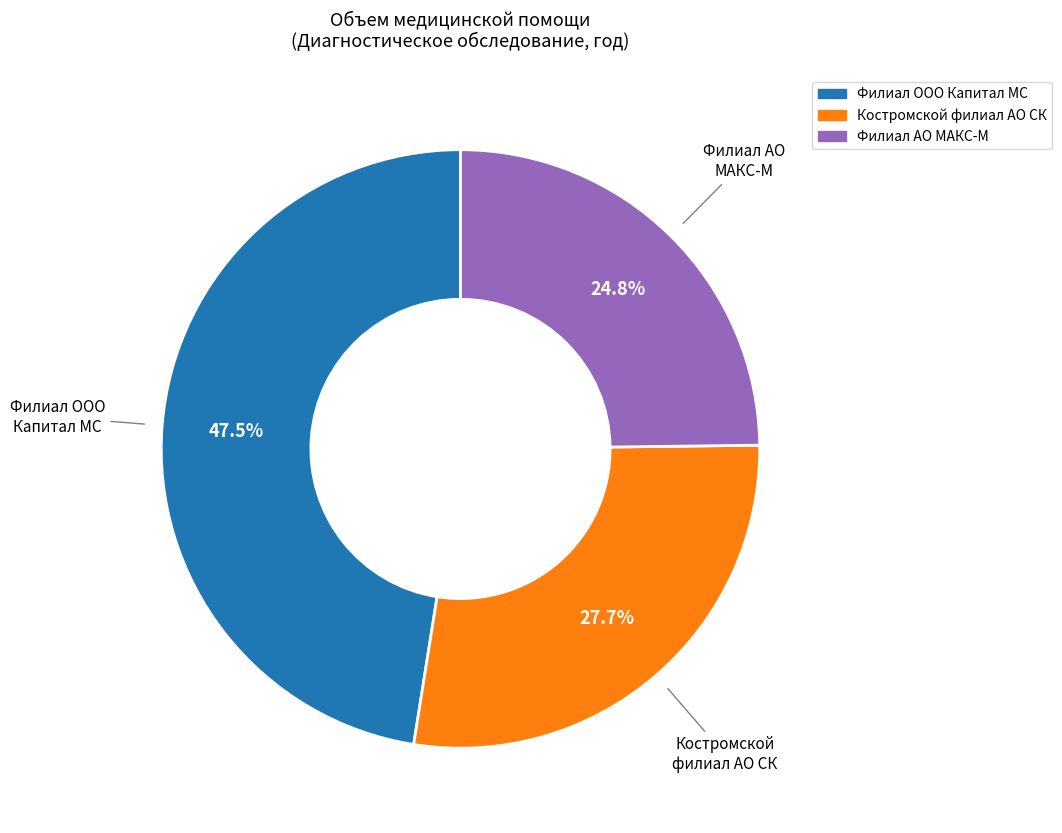

To the nearest percent, what percentage of the pie is Филиал АО МАКС-М?

25%